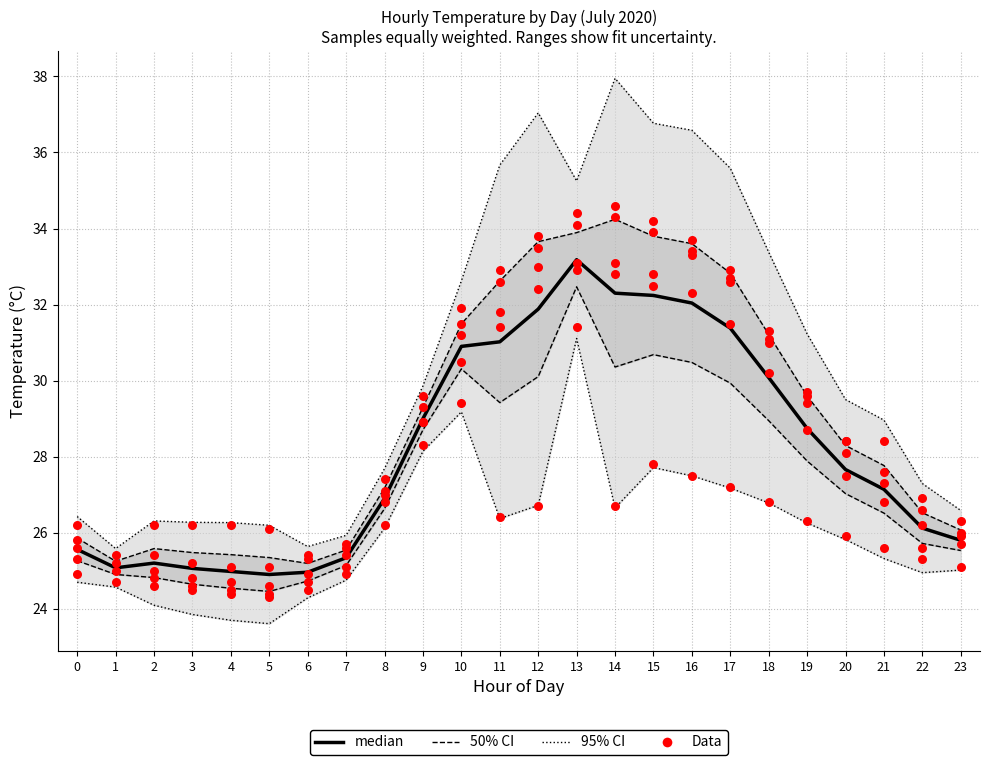

What is the ratio of the value at 6 to the value at 5?

1.0